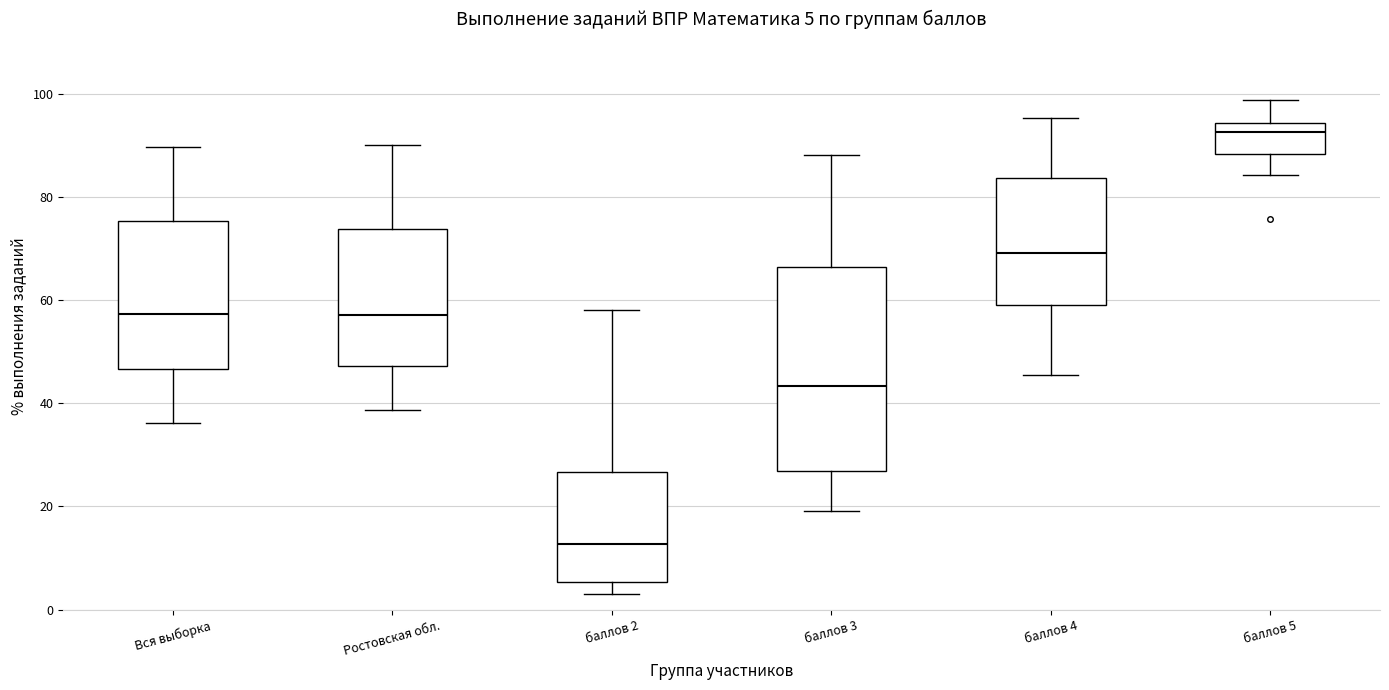

Which box has the lowest median line?

баллов 2